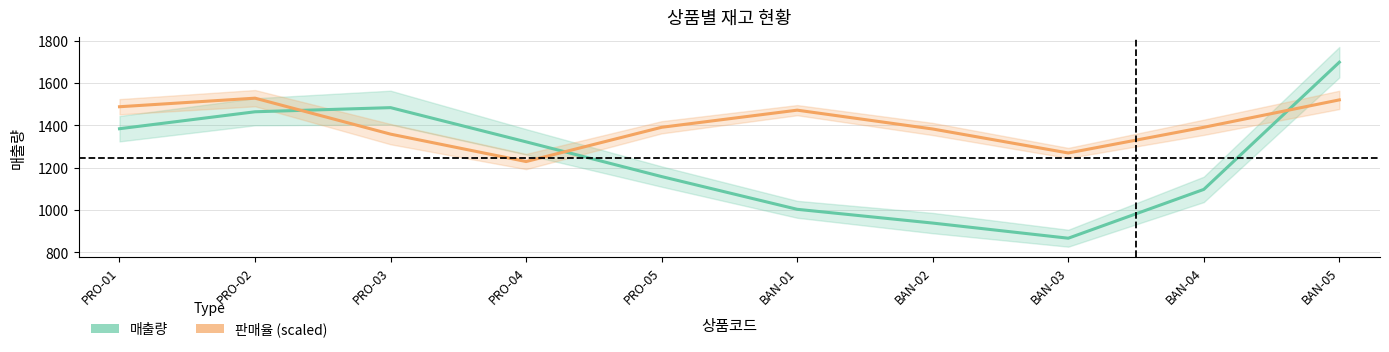

Rank the series by their average value, from lowest to highest.

매출량, 판매율 (scaled)